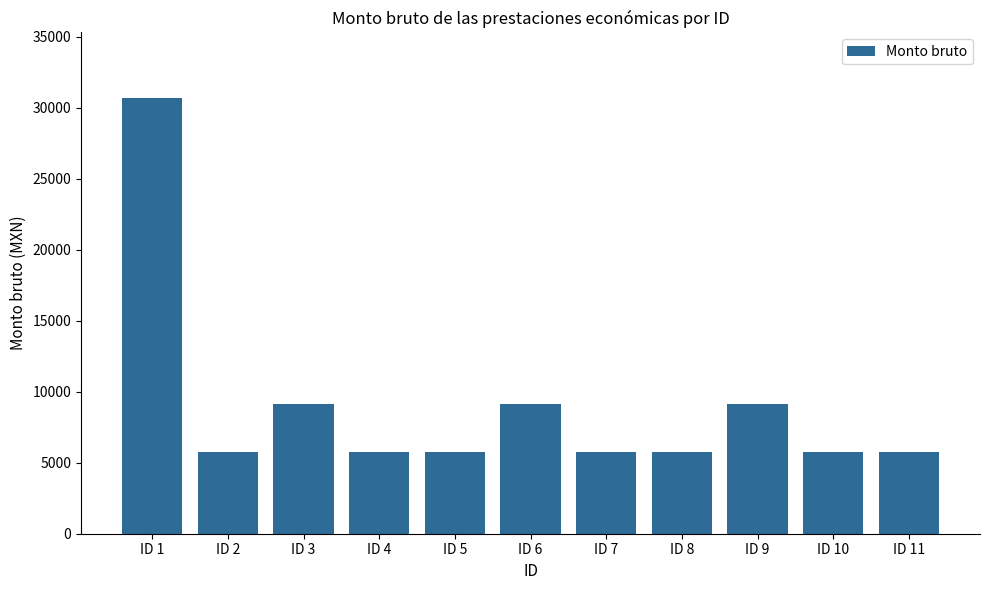

Reading right to left, transcribe all the data shown in this chart.

5741.5	5741.5	9143.5	5741.5	5741.5	9143.5	5741.5	5741.5	9143.5	5741.5	30706.5